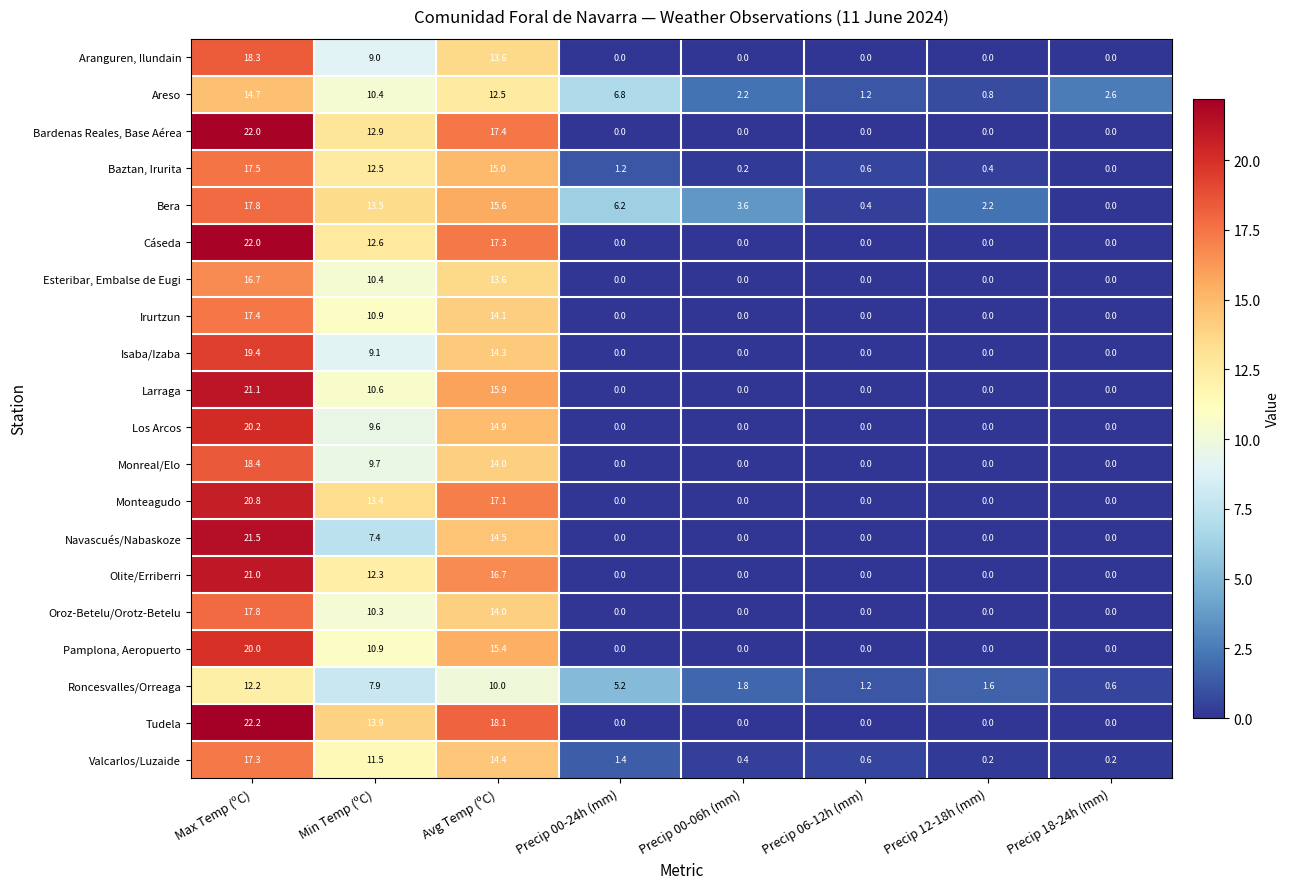

What is the greatest value displayed?

22.2